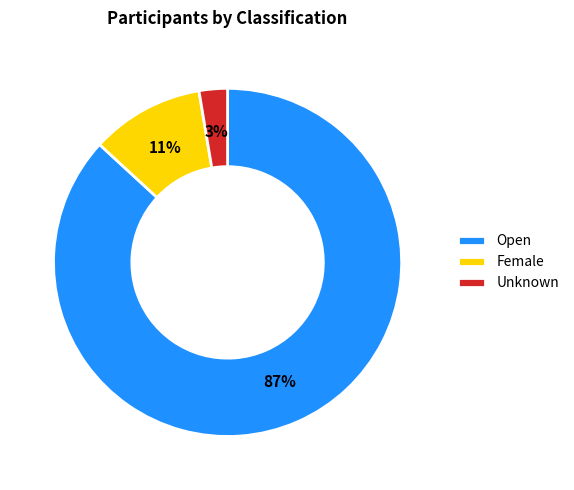

Combined, do Female and Unknown account for over 50%?

No